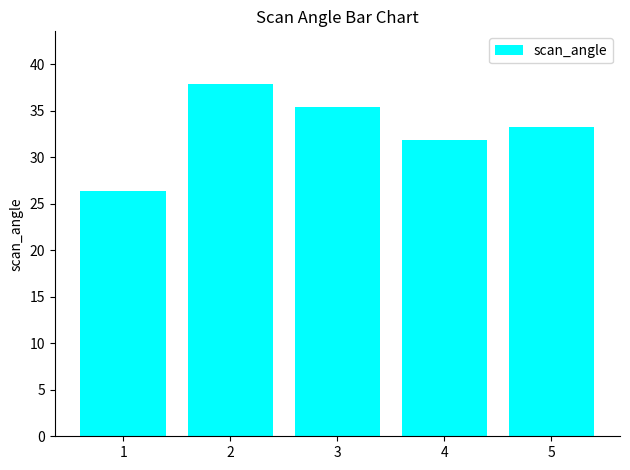

What is the greatest value displayed?

37.9